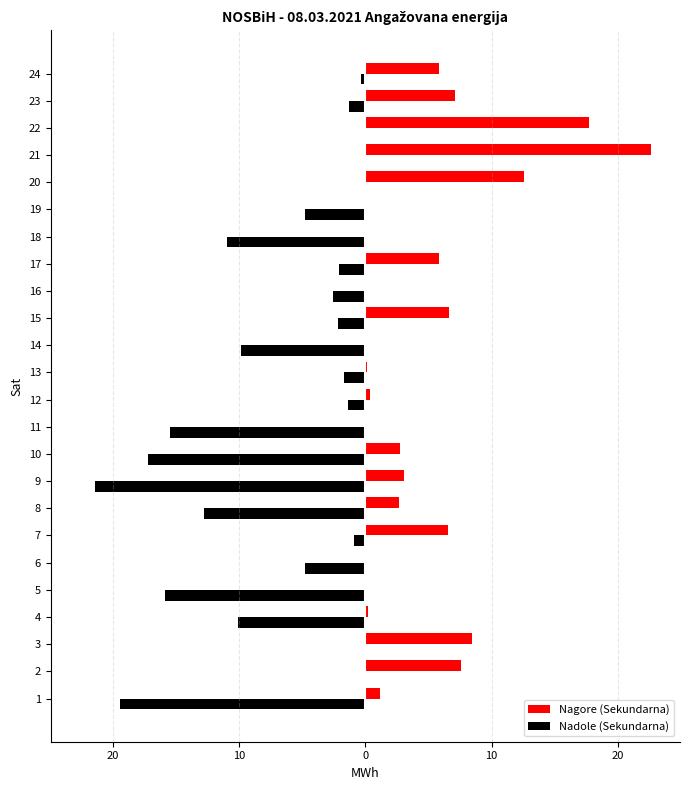

What are all the series names shown in the legend?

Nagore (Sekundarna), Nadole (Sekundarna)